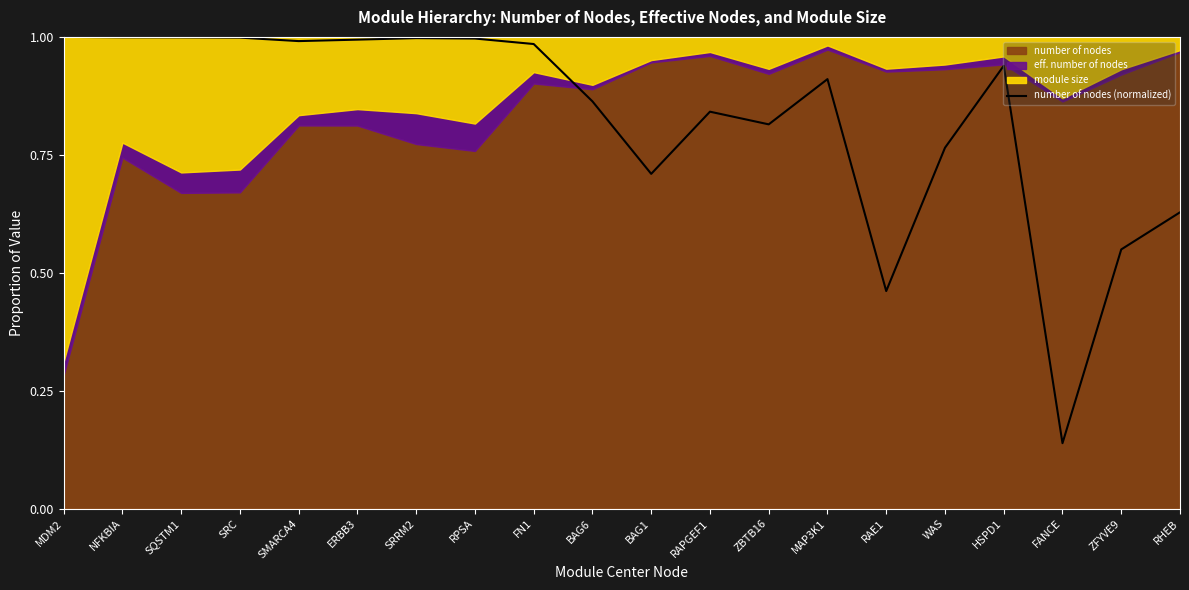

What is the label of the 1st point from the left?

MDM2